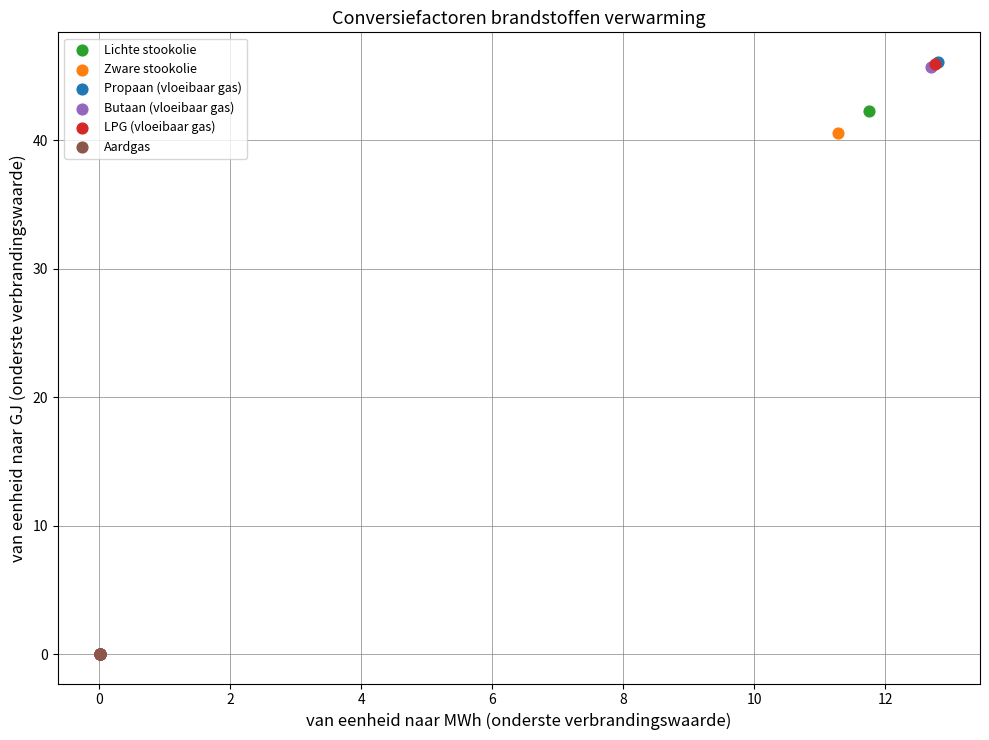

Which series has the widest spread of Y values?

Propaan (vloeibaar gas)